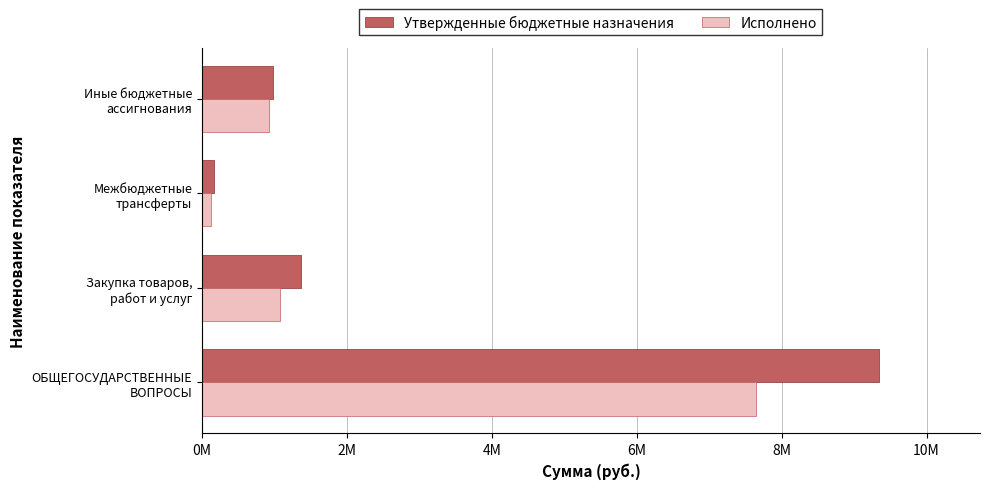

What are all the series names shown in the legend?

Утвержденные бюджетные назначения, Исполнено